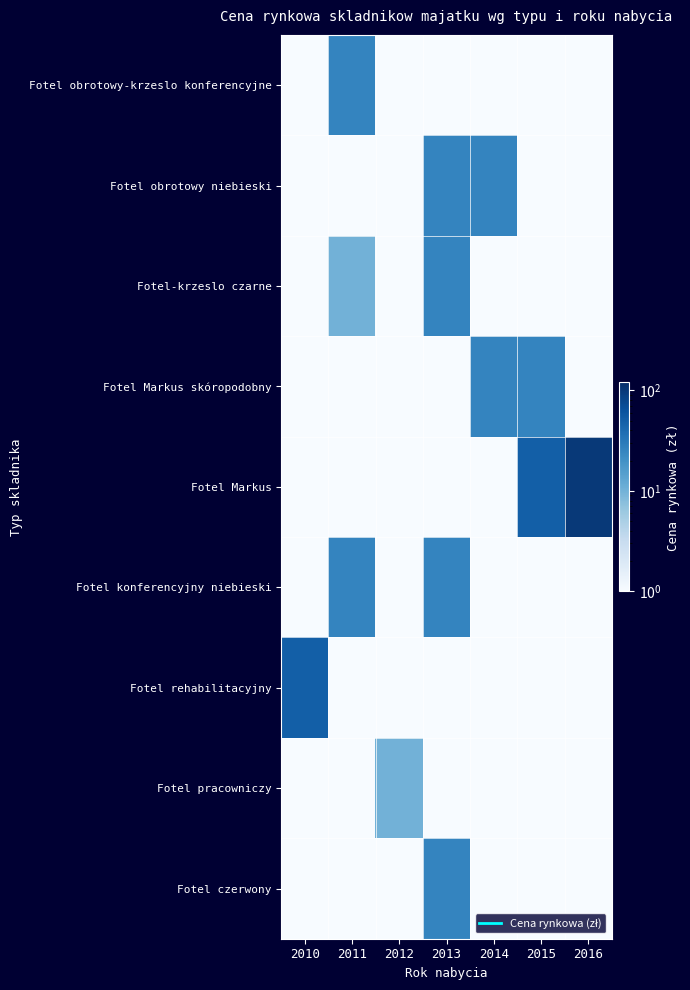

Reading left to right, what are all the values shown in this chart?

Fotel obrotowy-krzeslo konferencyjne: 2010=1	2011=25	2012=1	2013=1	2014=1	2015=1	2016=1
Fotel obrotowy niebieski: 2010=1	2011=1	2012=1	2013=25	2014=25	2015=1	2016=1
Fotel-krzeslo czarne: 2010=1	2011=10	2012=1	2013=25	2014=1	2015=1	2016=1
Fotel Markus skóropodobny: 2010=1	2011=1	2012=1	2013=1	2014=25	2015=25	2016=1
Fotel Markus: 2010=1	2011=1	2012=1	2013=1	2014=1	2015=50	2016=100
Fotel konferencyjny niebieski: 2010=1	2011=25	2012=1	2013=25	2014=1	2015=1	2016=1
Fotel rehabilitacyjny: 2010=50	2011=1	2012=1	2013=1	2014=1	2015=1	2016=1
Fotel pracowniczy: 2010=1	2011=1	2012=10	2013=1	2014=1	2015=1	2016=1
Fotel czerwony: 2010=1	2011=1	2012=1	2013=25	2014=1	2015=1	2016=1